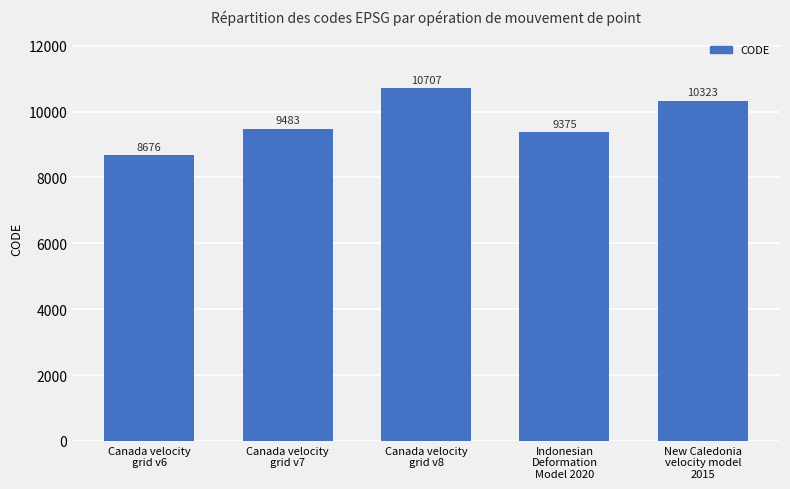

What is the value of the 5th bar from the left?

10323